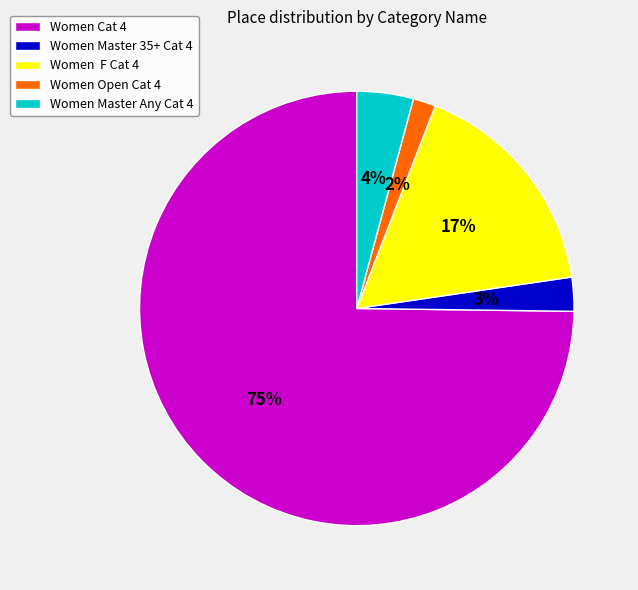

Which has a higher value, Women Cat 4 or Women Master 35+ Cat 4?

Women Cat 4